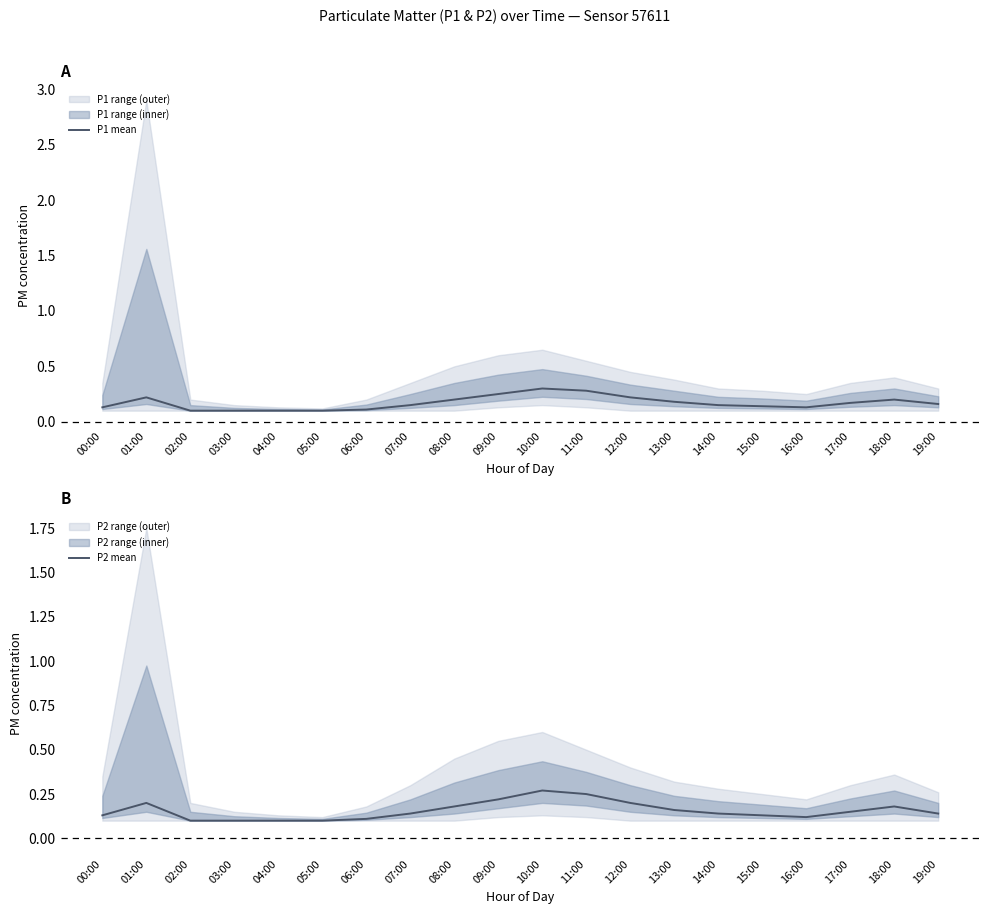

Is the value of P1 mean at 06:00 greater than the value of P2 mean at 12:00?

No